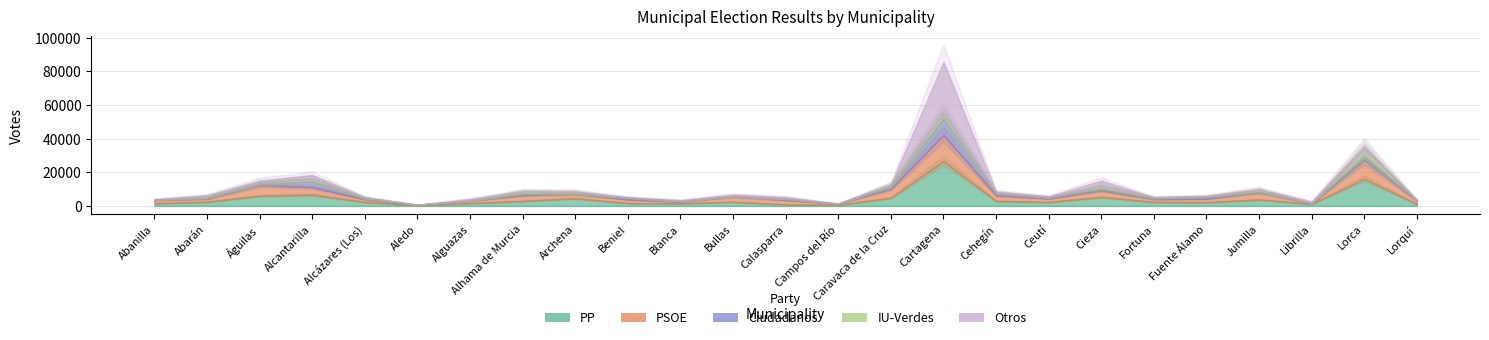

At which category does the chart reach its peak across all series?

Cartagena